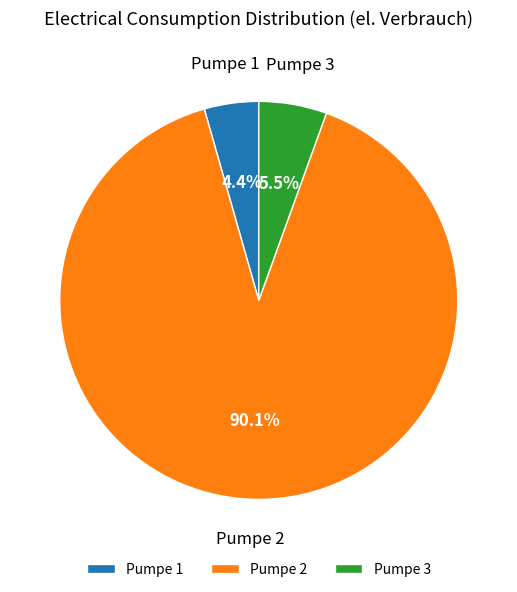

Is Pumpe 2 the majority of the pie?

Yes